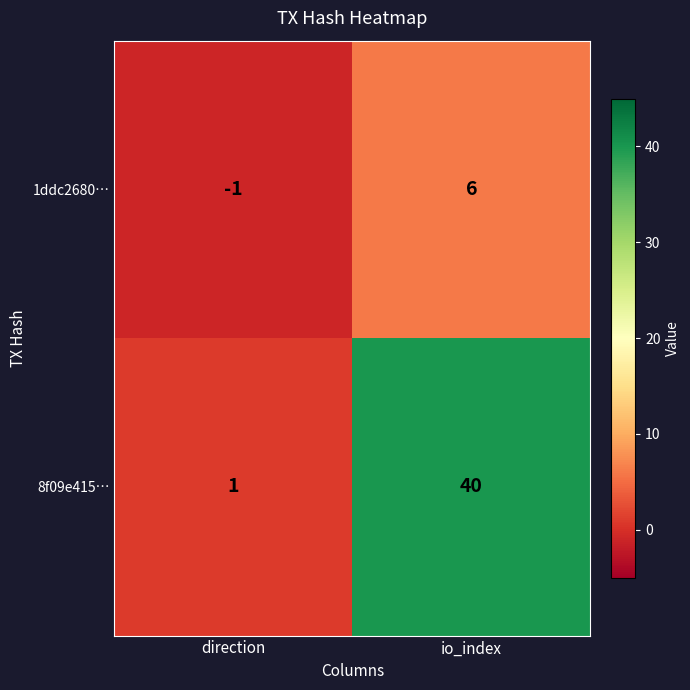

What is the sum of the 1ddc2680… values at io_index and direction?

5